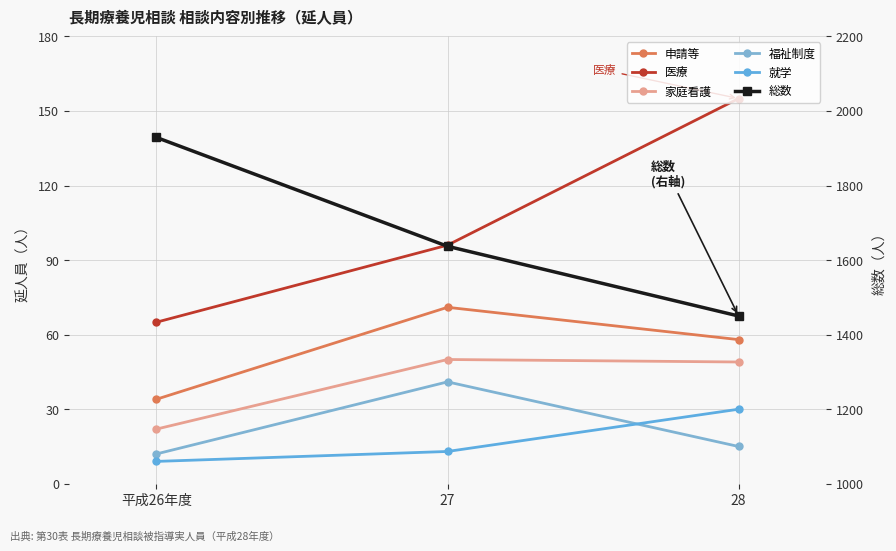

The value of 医療 at 28 is 51. True or false?

False